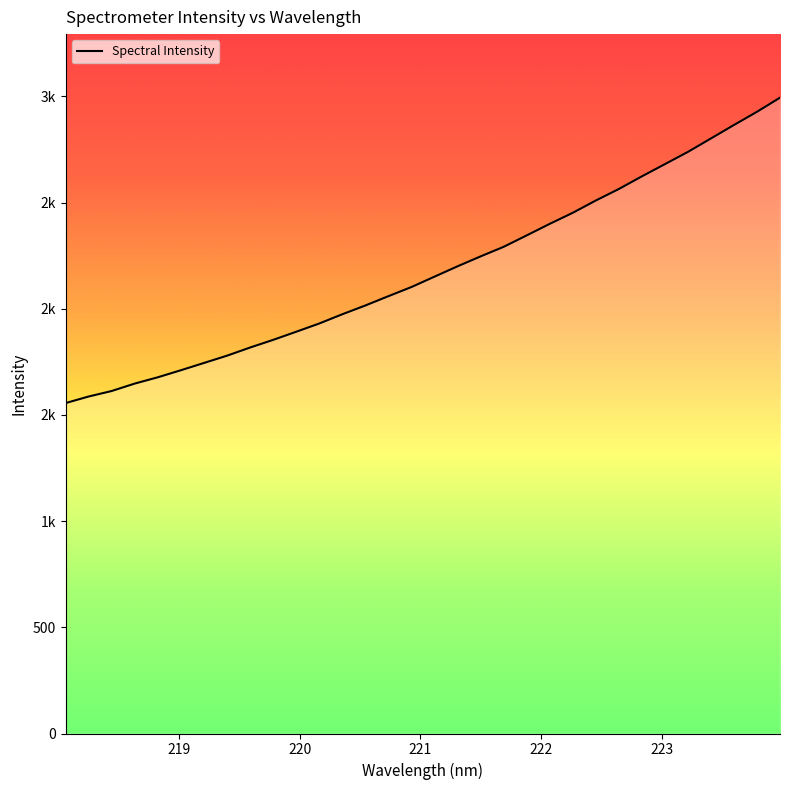

Rank the categories by value from highest to lowest.

223.9802, 223.7895, 223.5987, 223.408, 223.2172, 223.0264, 222.8355, 222.6447, 222.4538, 222.263, 222.0721, 221.8812, 221.6902, 221.4993, 221.3083, 221.1174, 220.9264, 220.7354, 220.5444, 220.3533, 220.1623, 219.9712, 219.7801, 219.589, 219.3979, 219.2067, 219.0156, 218.8244, 218.6332, 218.442, 218.2508, 218.0596